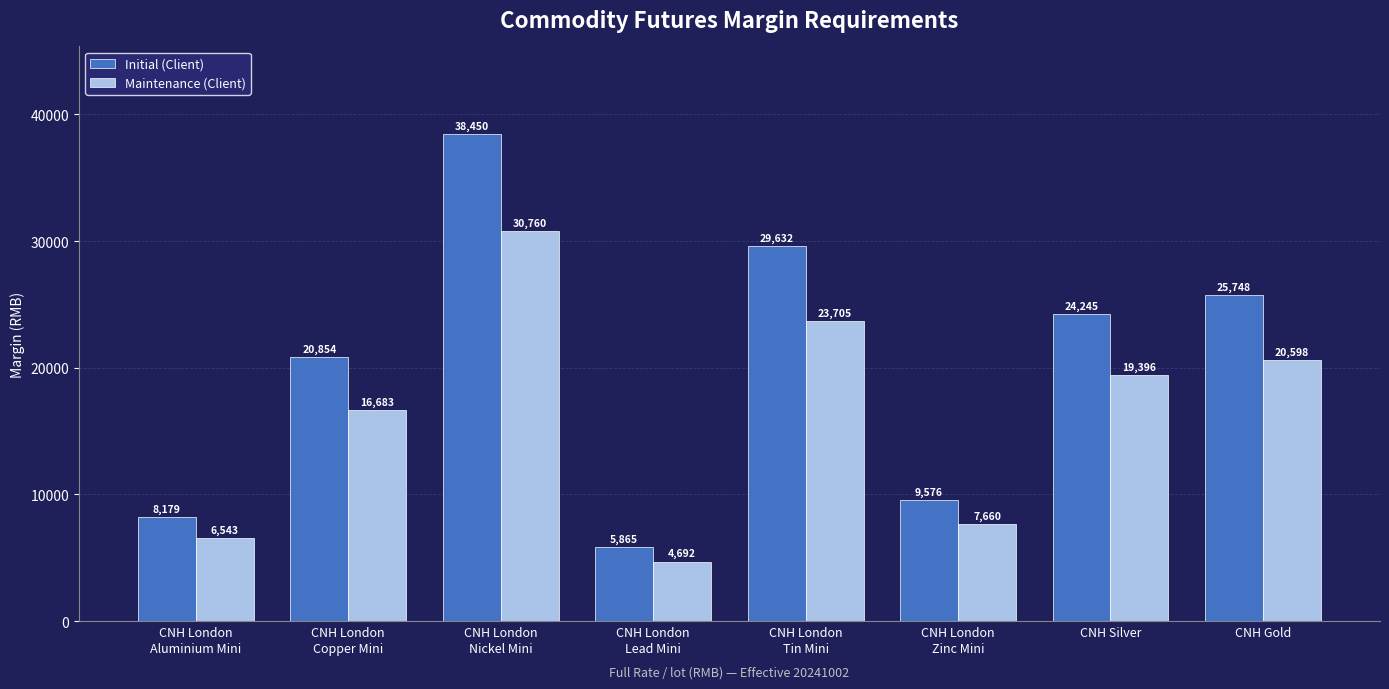

Is the value of Maintenance (Client) at CNH London
Nickel Mini greater than the value of Initial (Client) at CNH London
Nickel Mini?

No